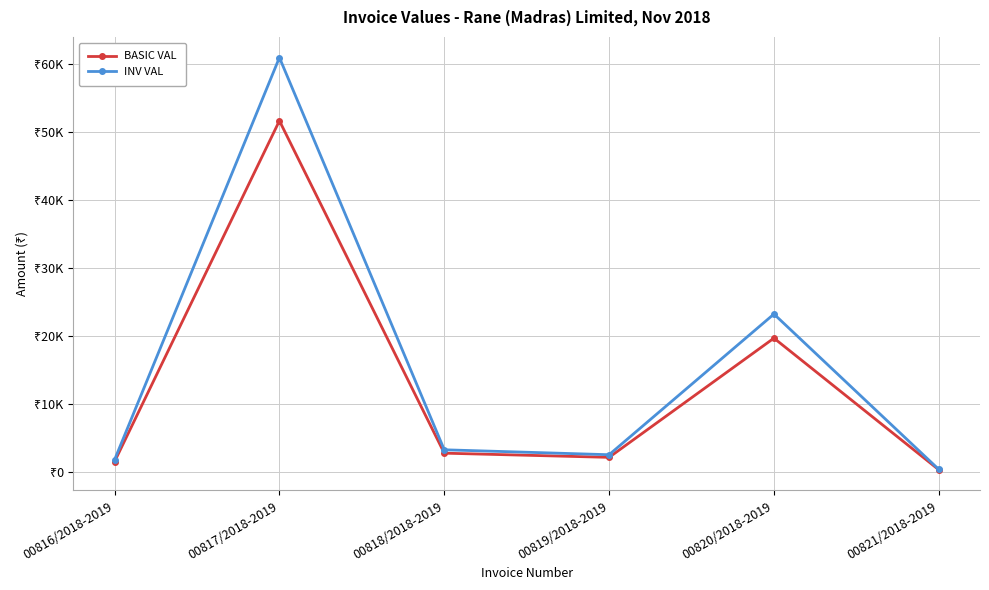

What is the average value of the BASIC VAL series?

13015.4